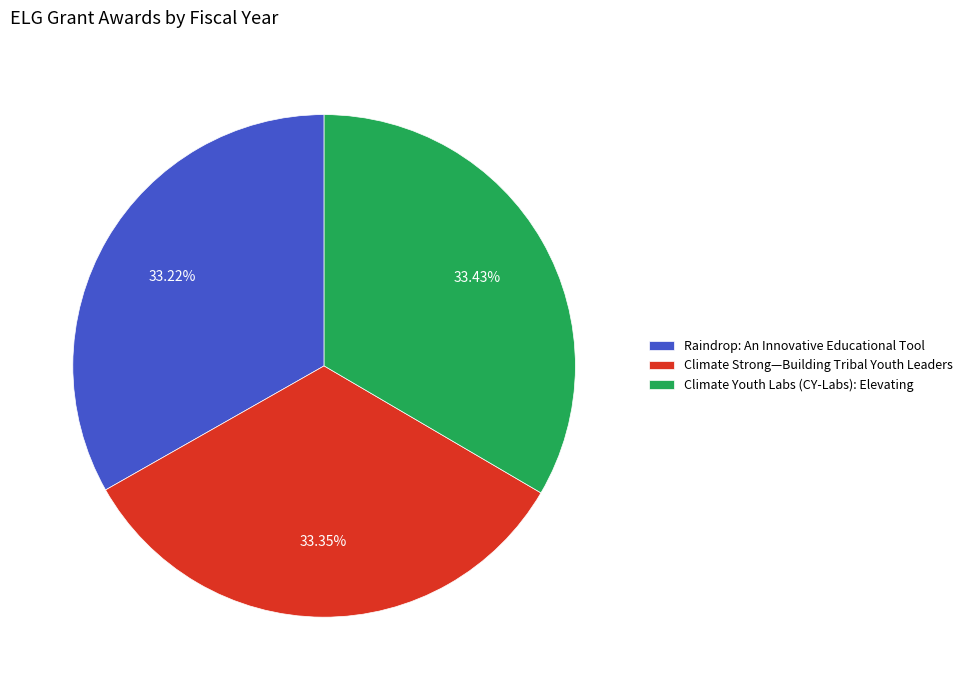

Combined, do Climate Strong—Building Tribal Youth Leaders and Climate Youth Labs (CY-Labs): Elevating account for over 50%?

Yes